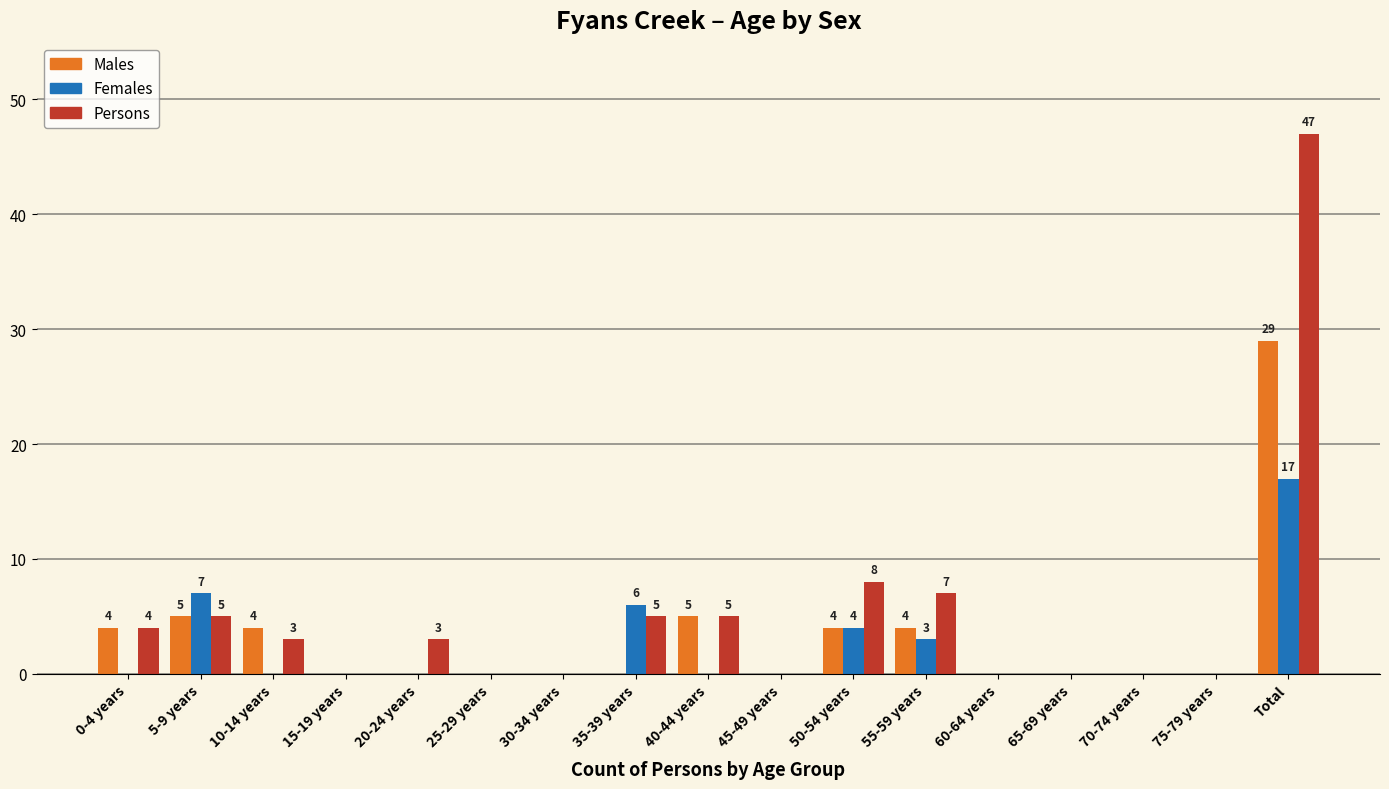

What is the greatest value displayed?

47